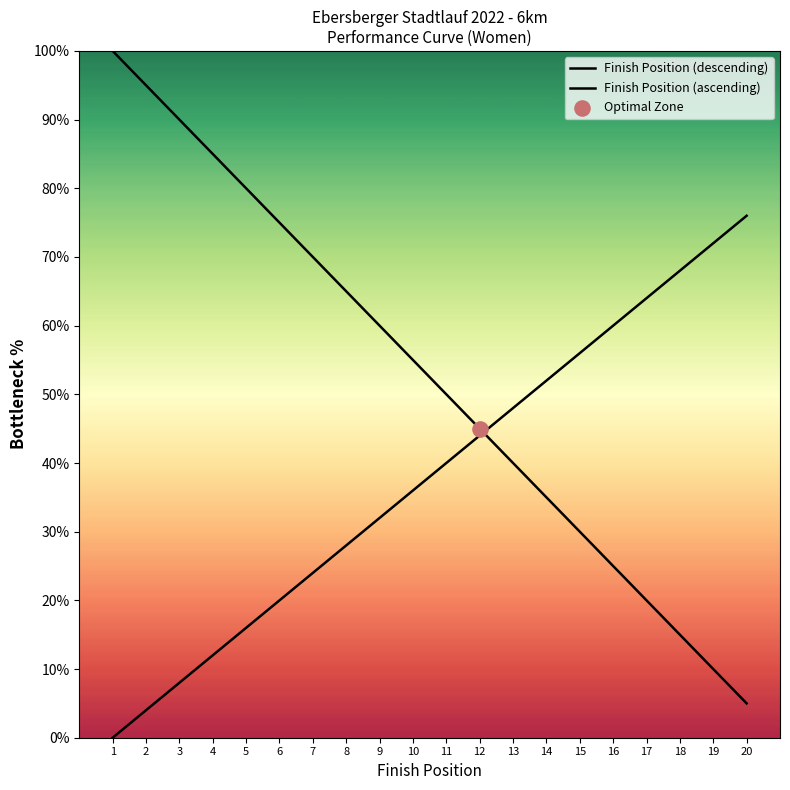

At how many categories does at least one series exceed 69?

9